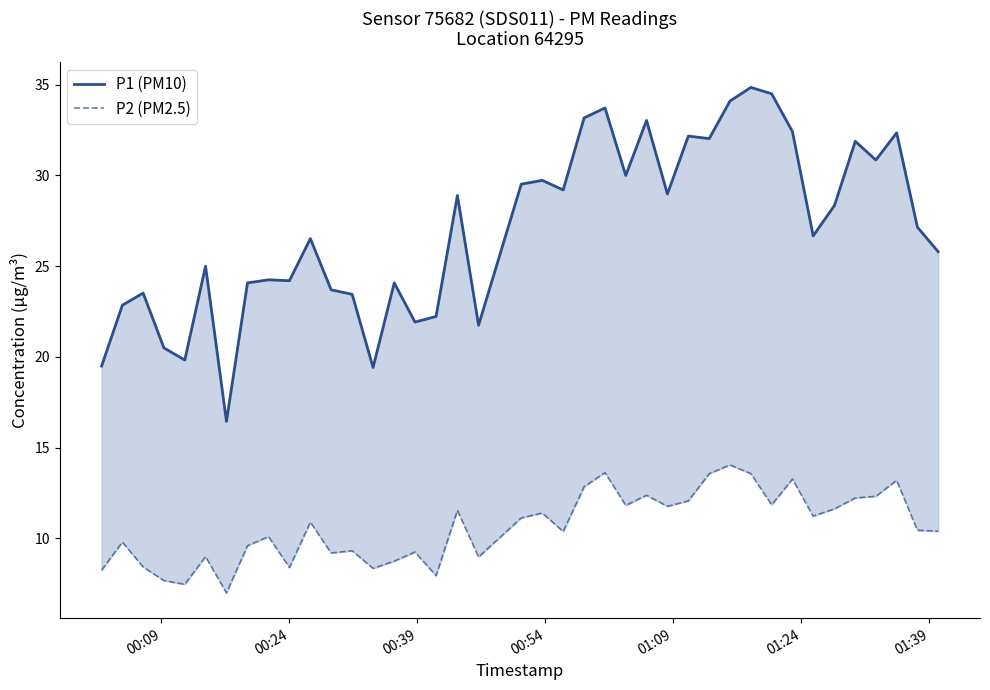

How many data points in P1 (PM10) are less than 27?

20